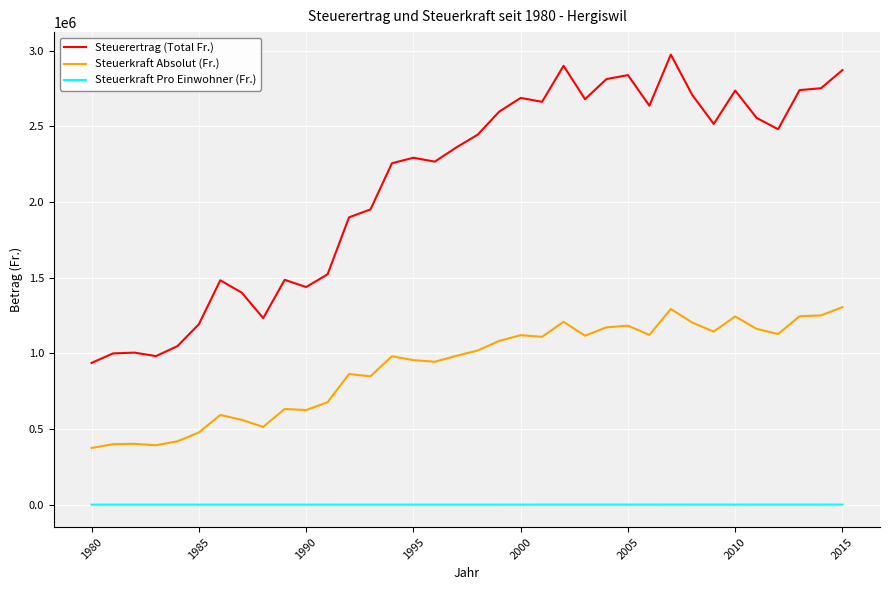

True or false: Steuerkraft Pro Einwohner (Fr.) and Steuerkraft Absolut (Fr.) cross at least once.

False